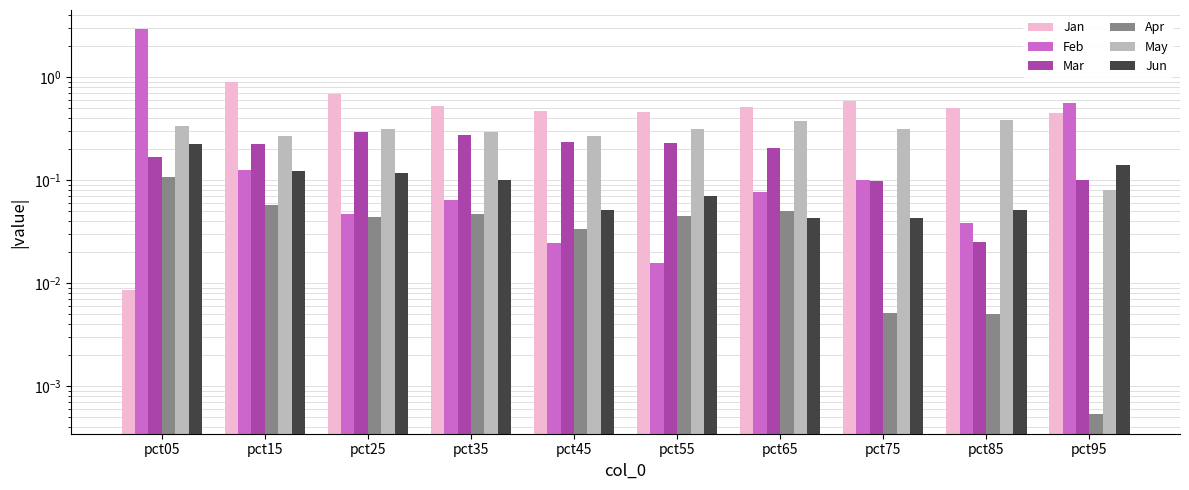

The Jun series shows 0.1 at pct35. True or false?

True